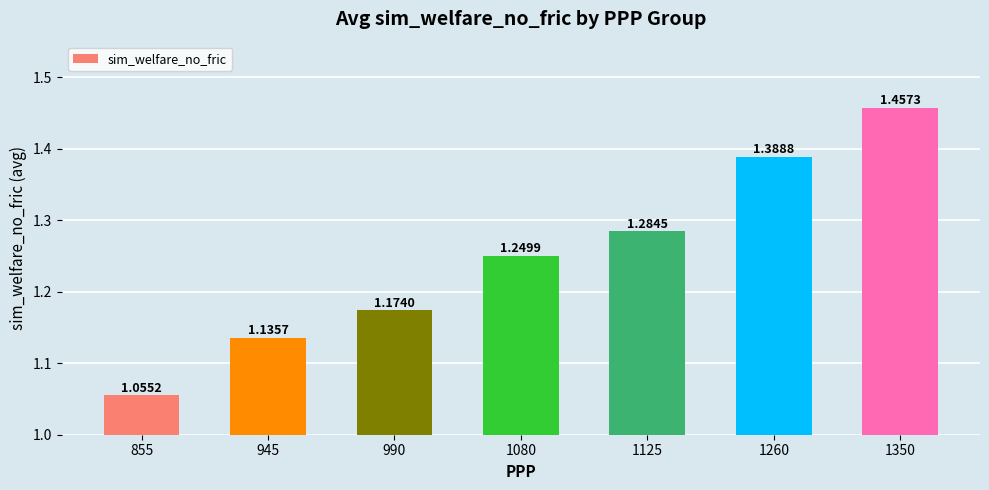

What is the sum of all values?

8.7